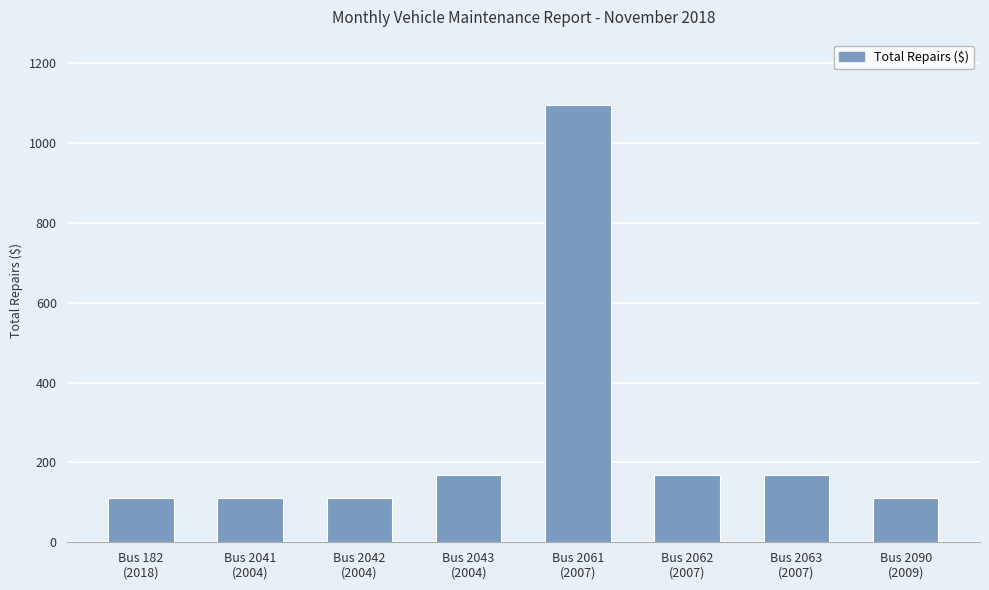

Reading left to right, transcribe all the data shown in this chart.

Bus 182
(2018)=112.0	Bus 2041
(2004)=112.0	Bus 2042
(2004)=112.0	Bus 2043
(2004)=168.0	Bus 2061
(2007)=1094.9	Bus 2062
(2007)=168.0	Bus 2063
(2007)=168.0	Bus 2090
(2009)=112.0